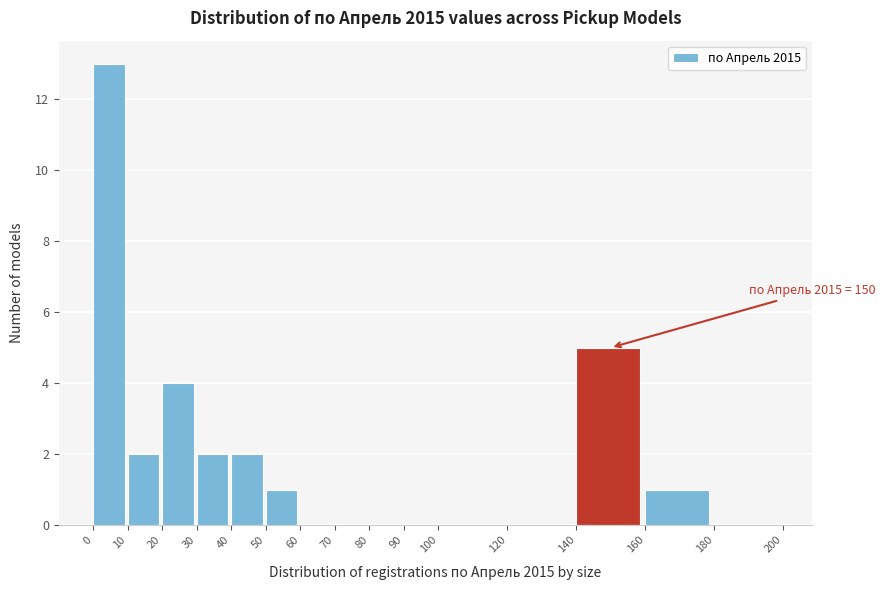

Which range on the x-axis has the tallest bar?

0 to 10